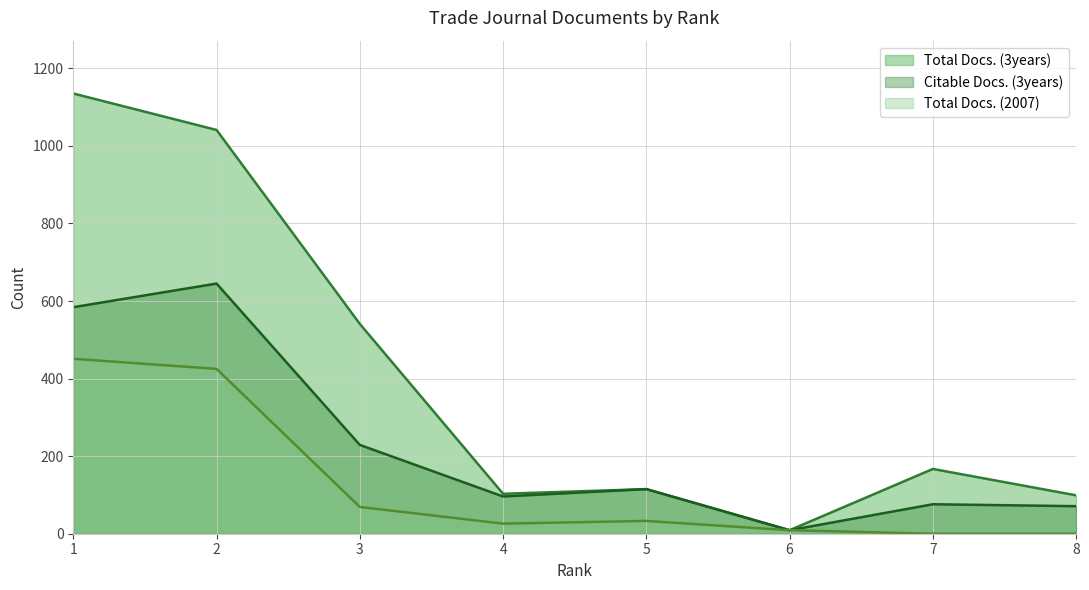

What is the difference between the Citable Docs. (3years) (line) values at 5 and 8?

44